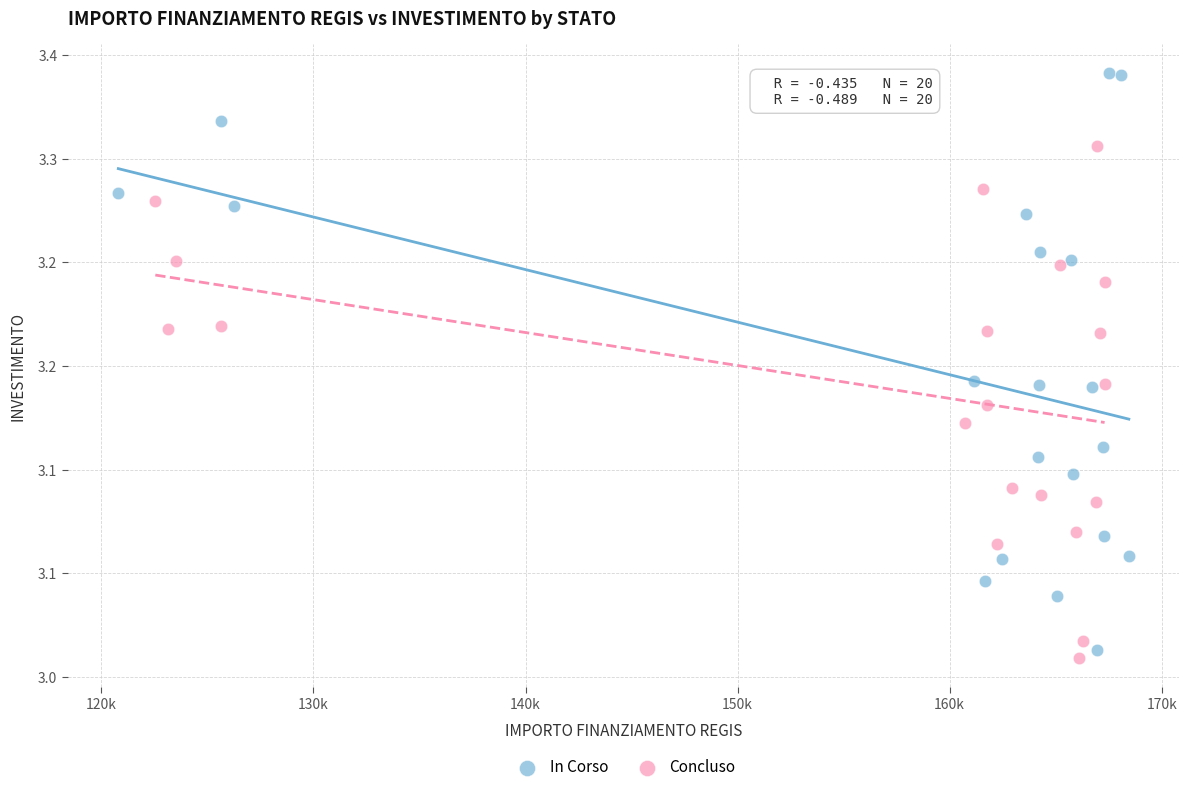

What are all the series names shown in the legend?

In Corso, Concluso